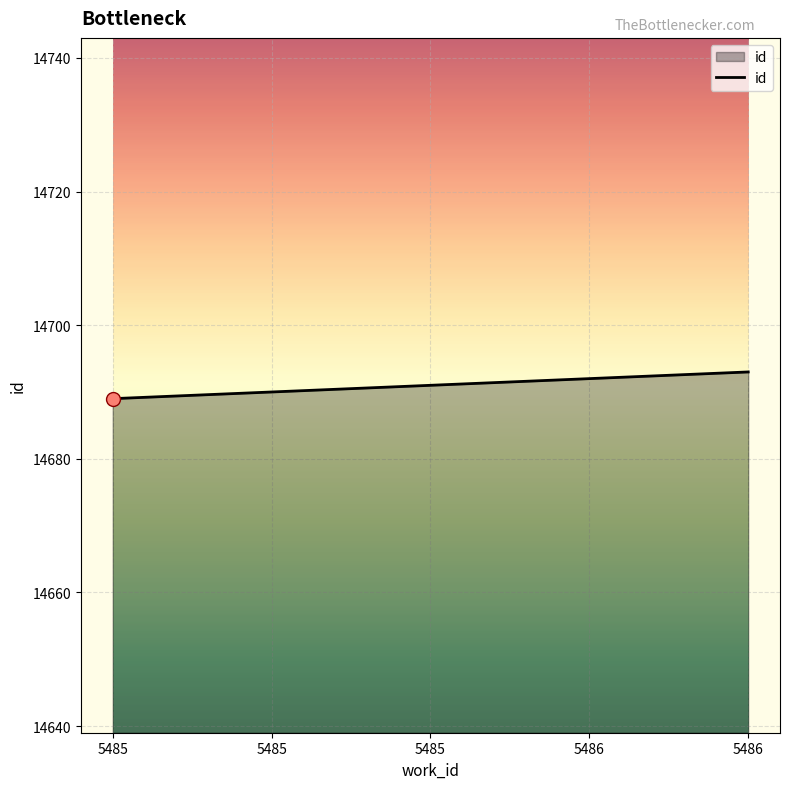

What is the change in value from 5485 to 5485?

+1